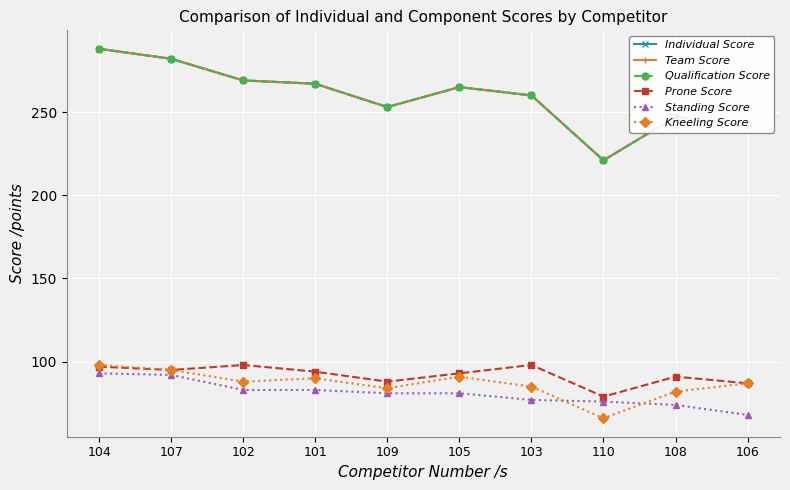

What is the sum of all Team Score values?

2594